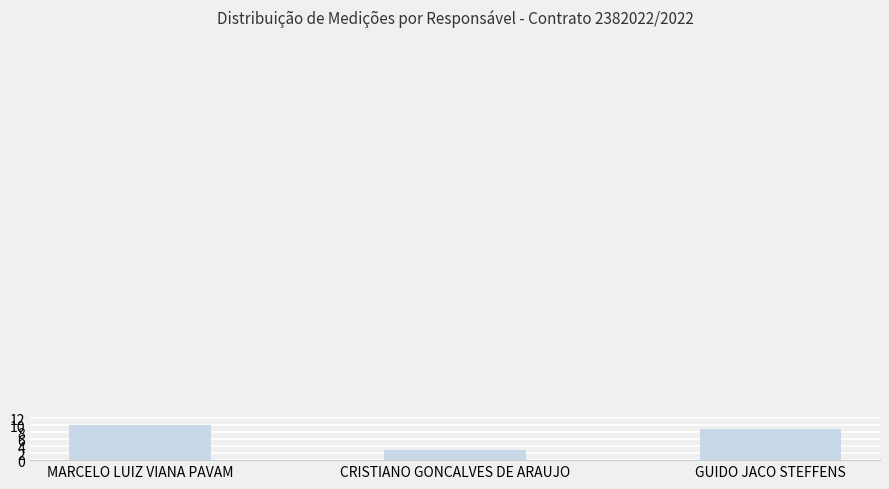

Reading left to right, what are all the values shown in this chart?

10	3	9